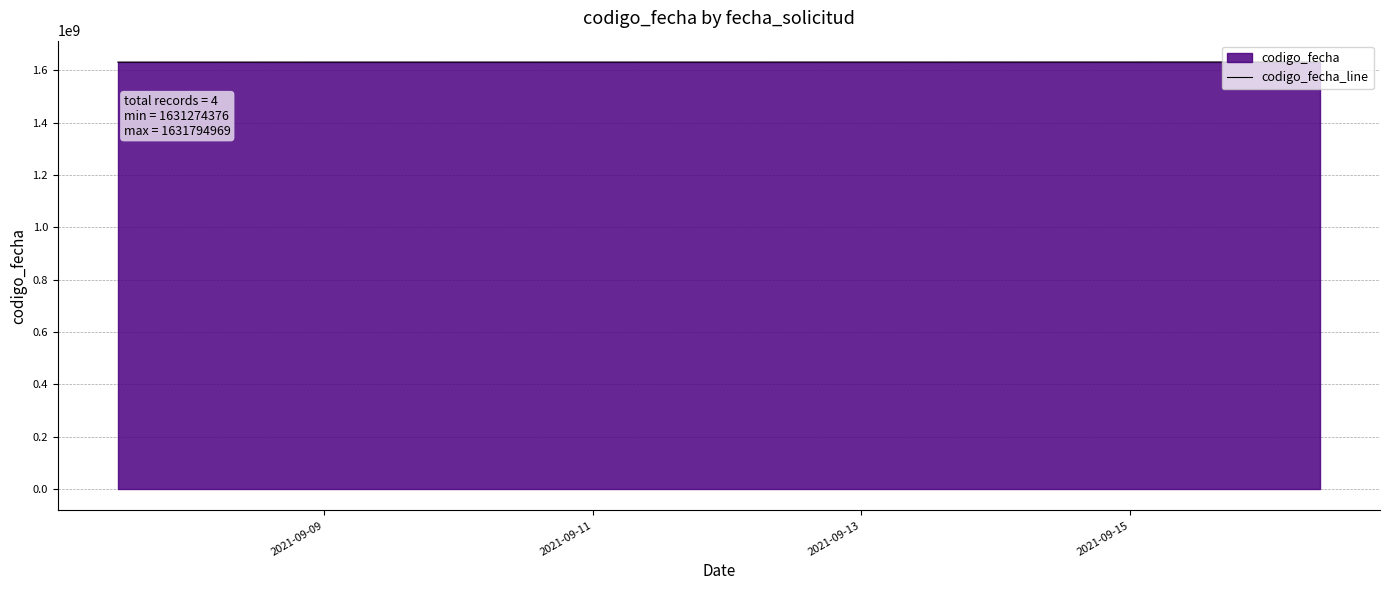

True or false: there are more than 1 points higher than both neighbors.

False